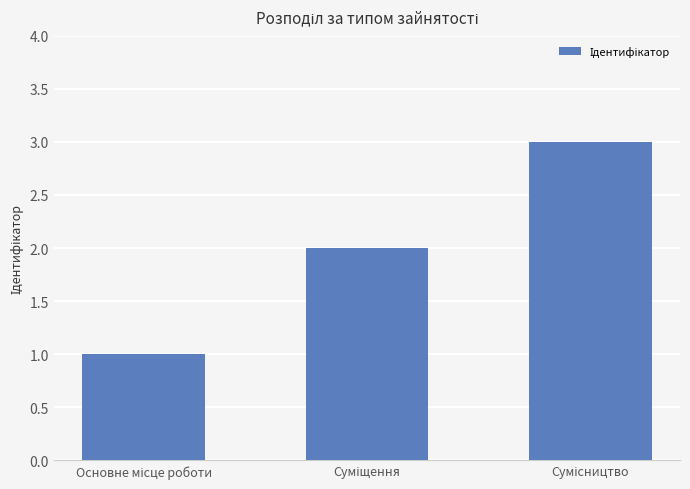

What is the average value?

2